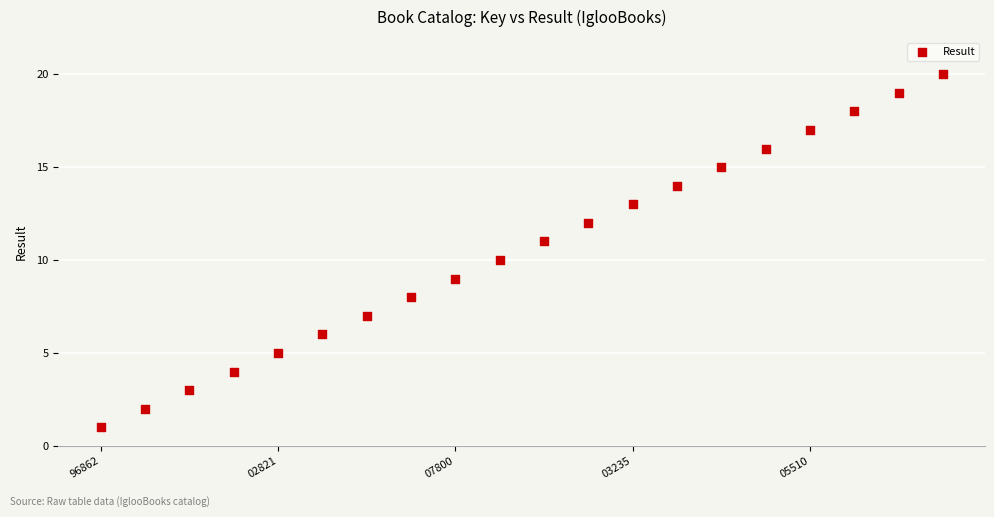

What is the range of Y values (max minus min)?

19